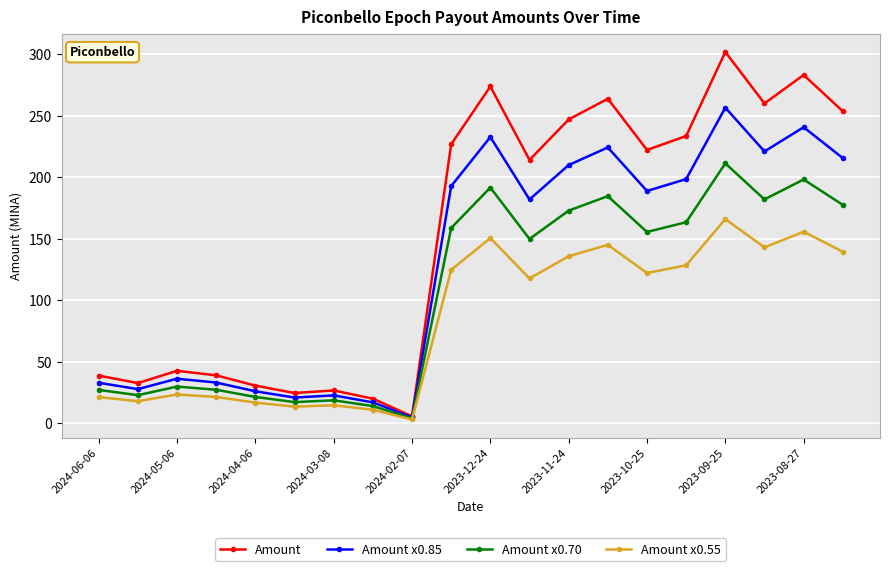

Which series has the widest spread of values?

Amount